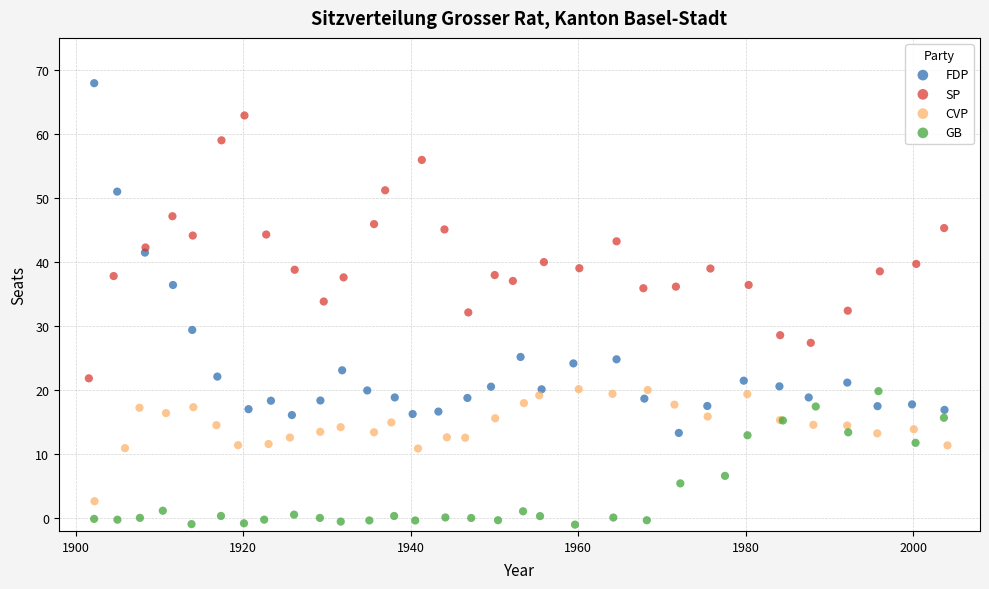

Which series contains the highest Y value?

FDP